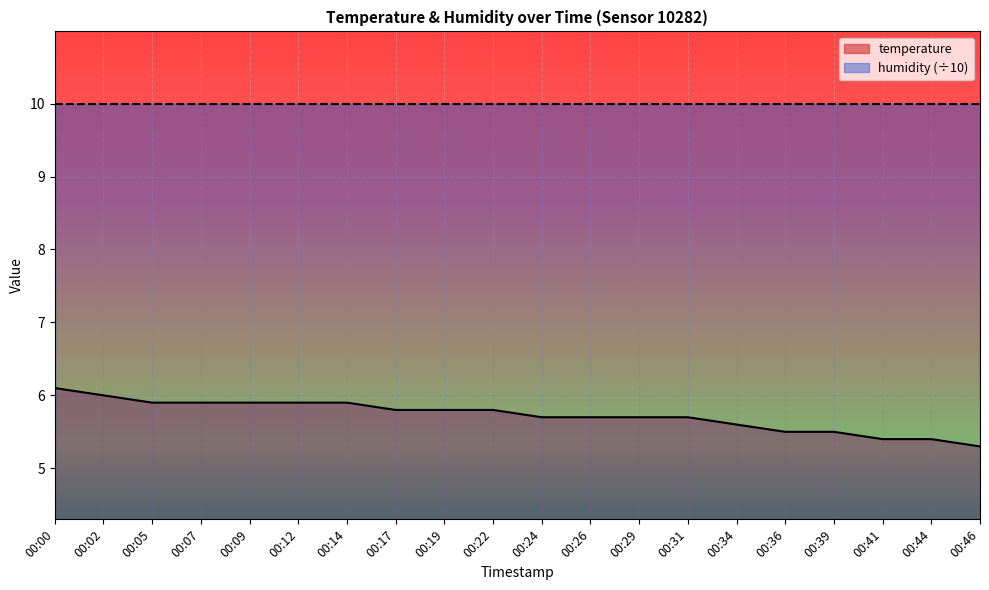

Reading left to right, list all the values displayed in this chart.

6.1	6.0	5.9	5.9	5.9	5.9	5.9	5.8	5.8	5.8	5.7	5.7	5.7	5.7	5.6	5.5	5.5	5.4	5.4	5.3